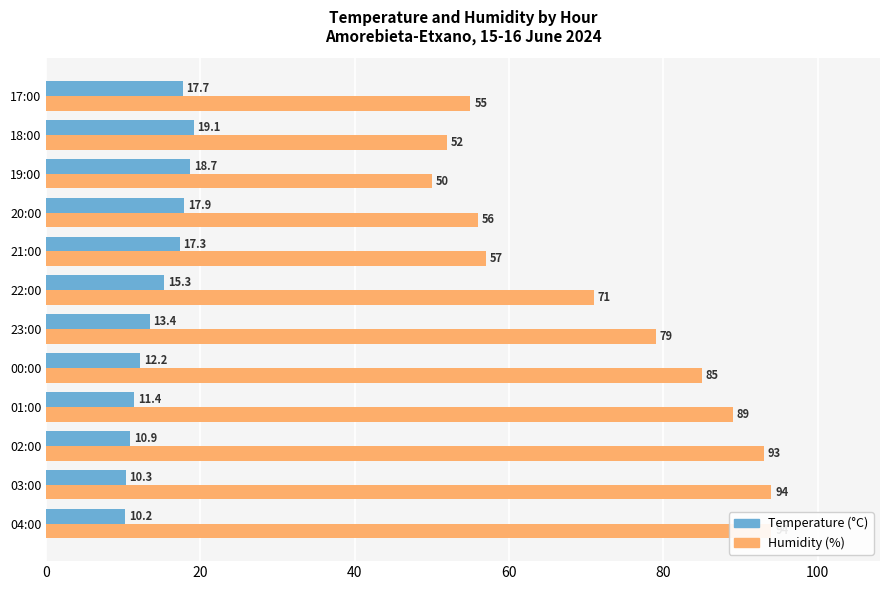

At 01:00, list the series in order from largest to smallest.

Humidity (%), Temperature (°C)